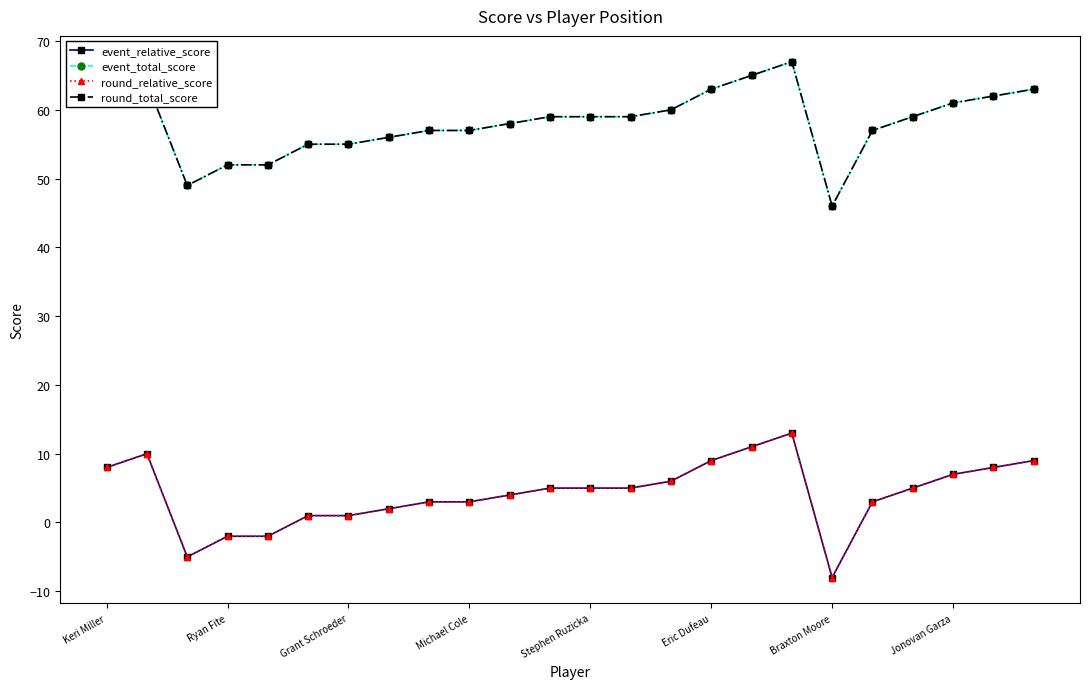

What is the difference between the second highest and second lowest values in the round_total_score series?

16